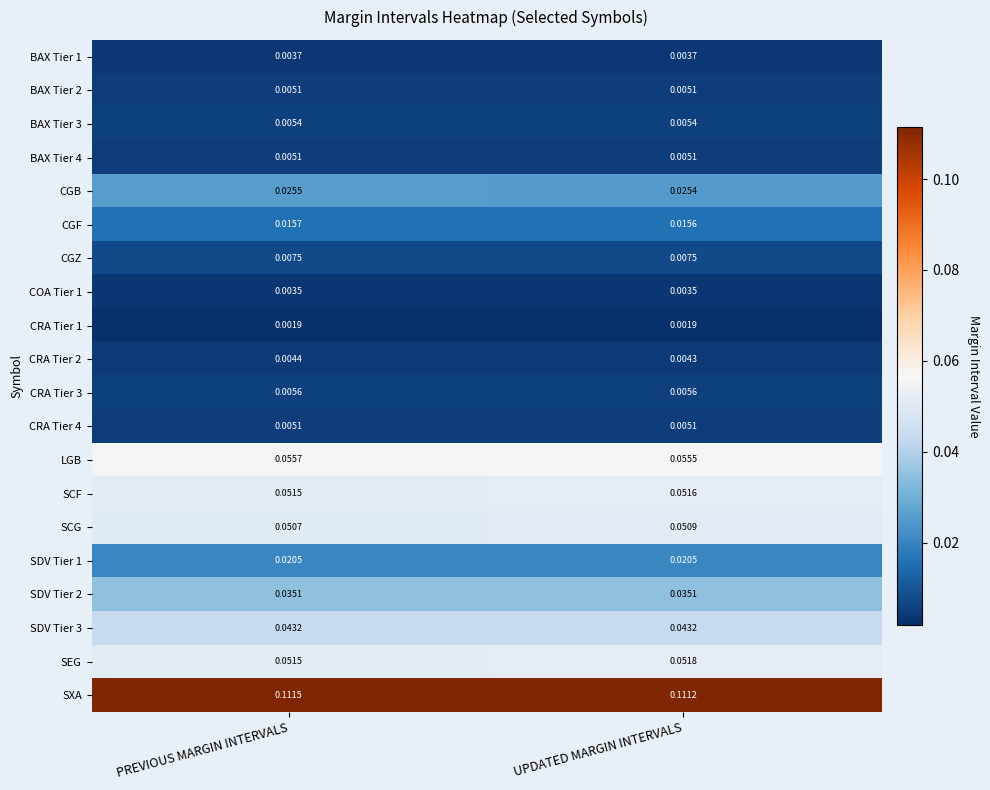

Which series has the largest total across all categories?

SXA